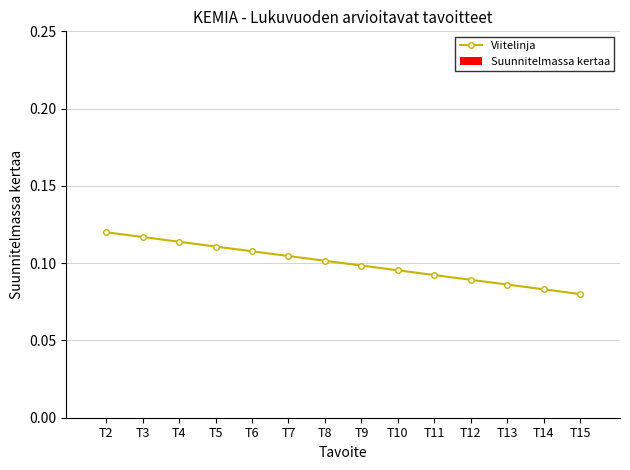

Between T3 and T13, which is larger?

T3